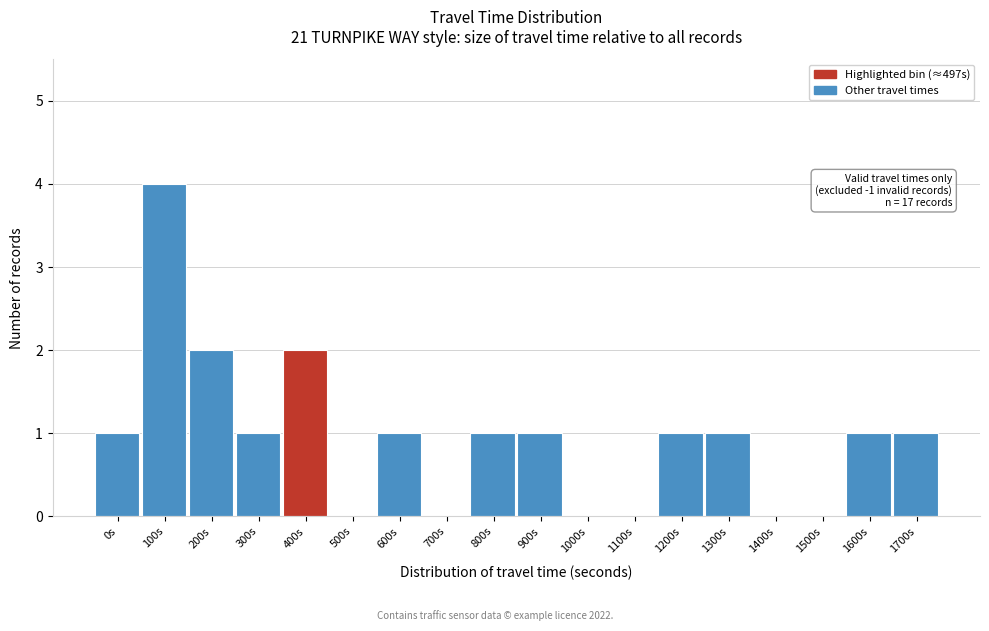

Reading left to right, transcribe all the data shown in this chart.

0s=1	100s=4	200s=2	300s=1	400s=2	500s=0	600s=1	700s=0	800s=1	900s=1	1000s=0	1100s=0	1200s=1	1300s=1	1400s=0	1500s=0	1600s=1	1700s=1